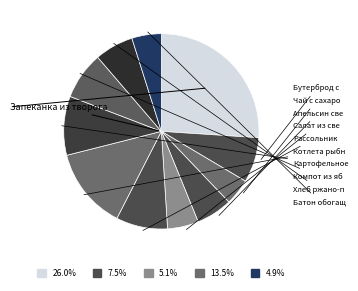

Which category has the smallest portion of the pie?

Чай с сахаром